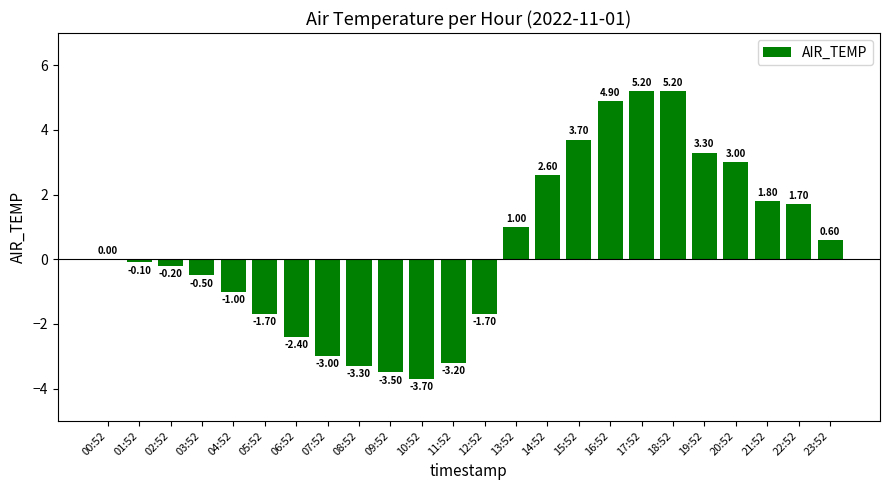

Count the number of data series in this chart.

1